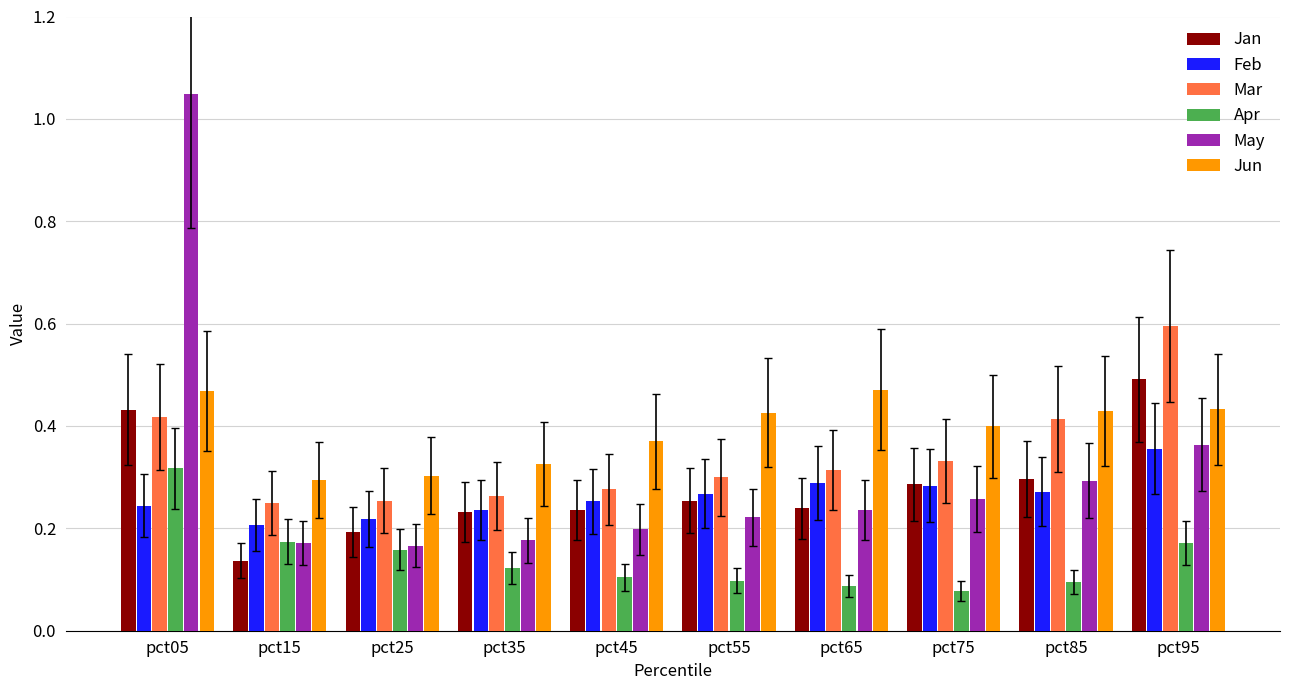

How many categories are shown in the chart?

10